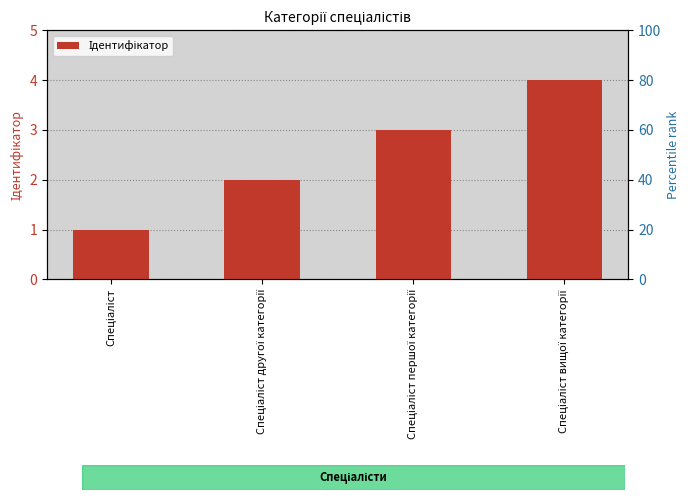

List the labels in order of value, smallest first.

Спеціаліст, Спеціаліст другої категорії, Спеціаліст першої категорії, Спеціаліст вищої категорії